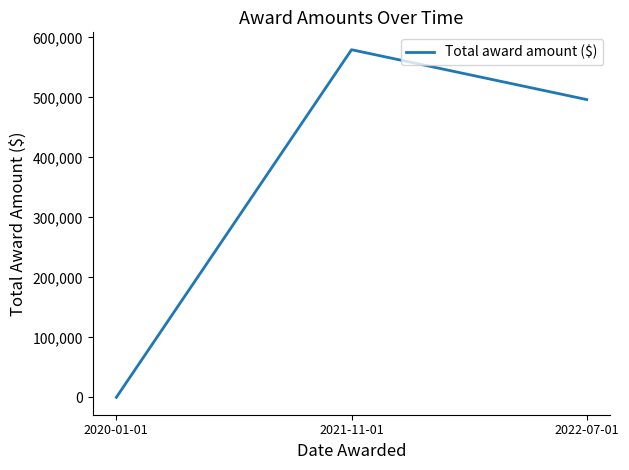

Reading right to left, what are all the values shown in this chart?

496322	579386	0